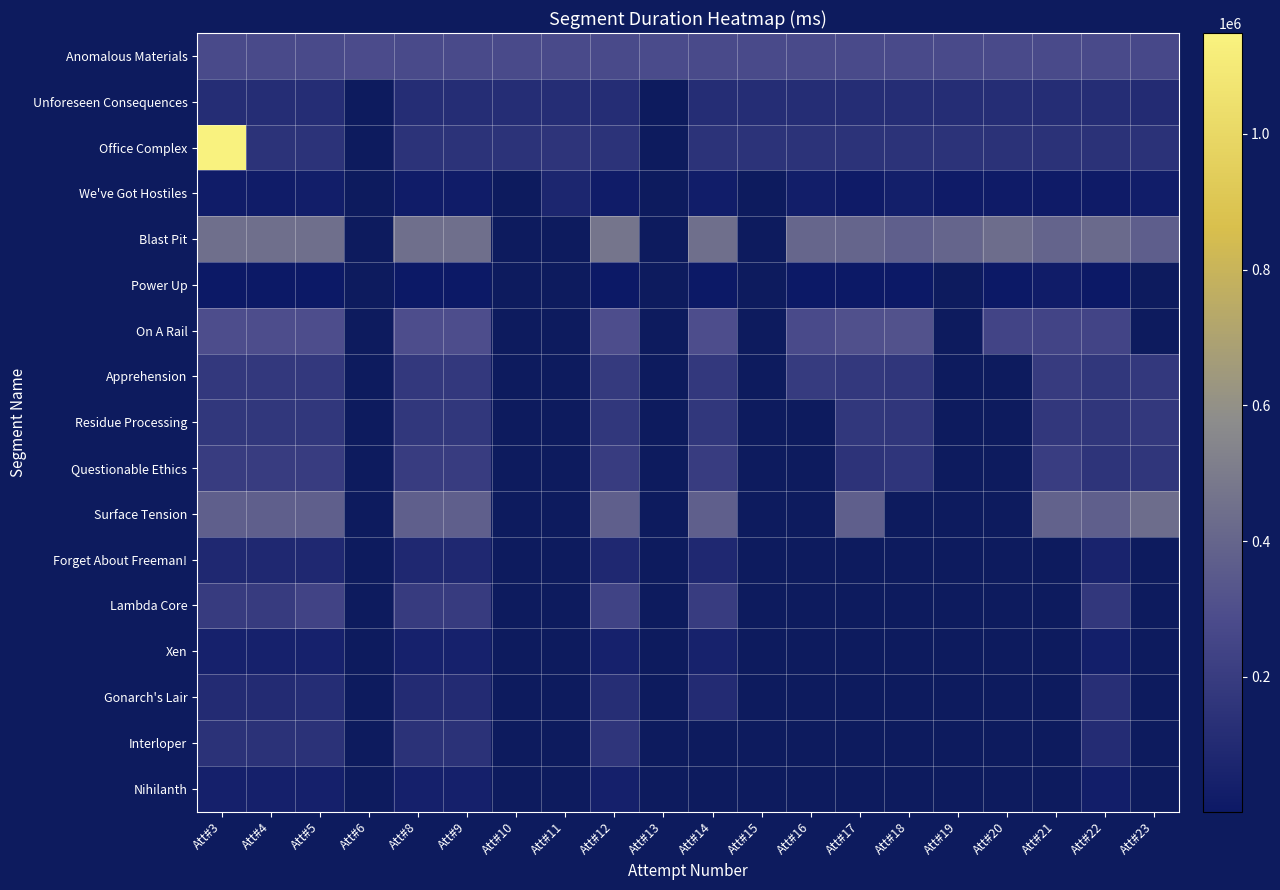

At how many categories does at least one series exceed 628624?

1